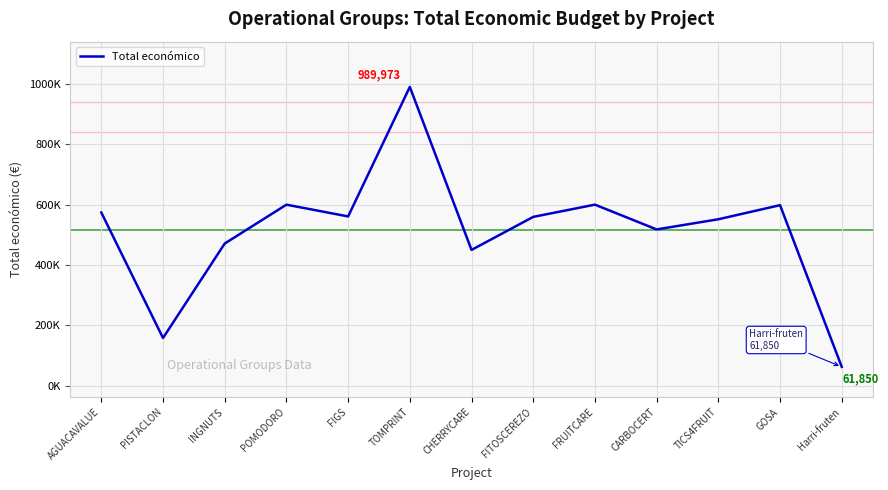

Is it true that the value at FITOSCEREZO is 559047?

True